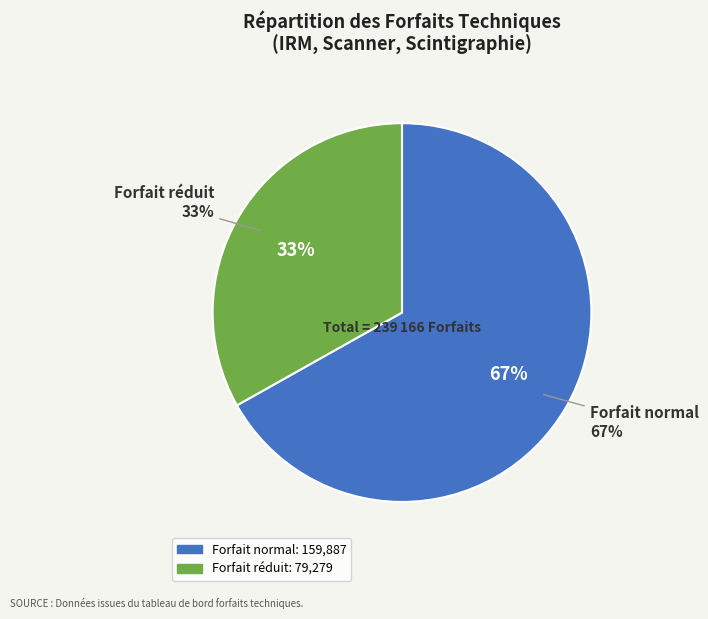

Is Forfait normal the majority of the pie?

Yes